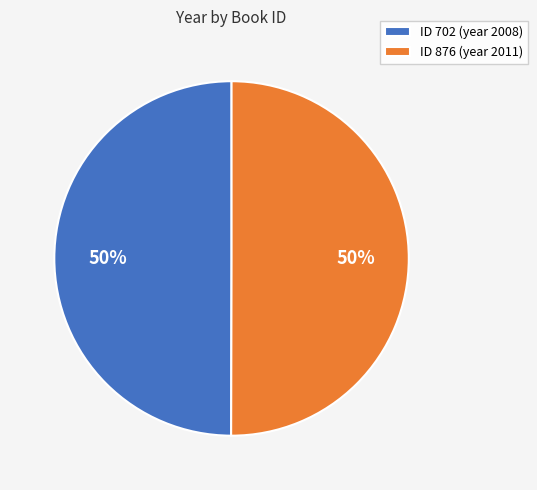

Combined, do ID 702 (year 2008) and ID 876 (year 2011) account for over 50%?

Yes